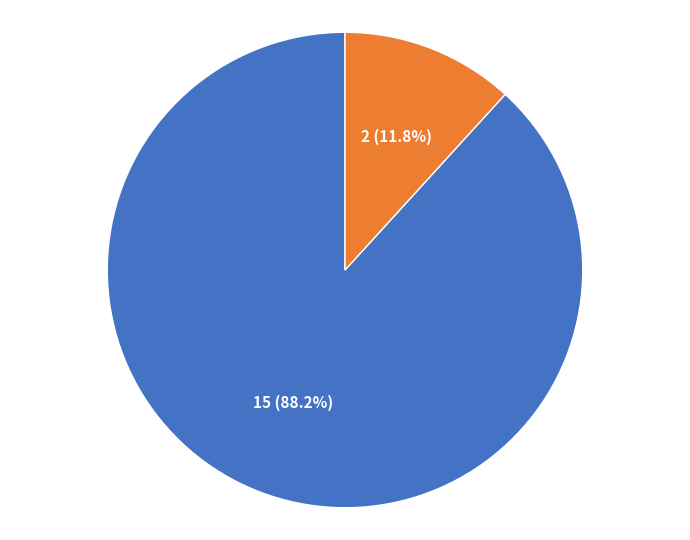

What is the total percentage of Open and Female?

100.0%